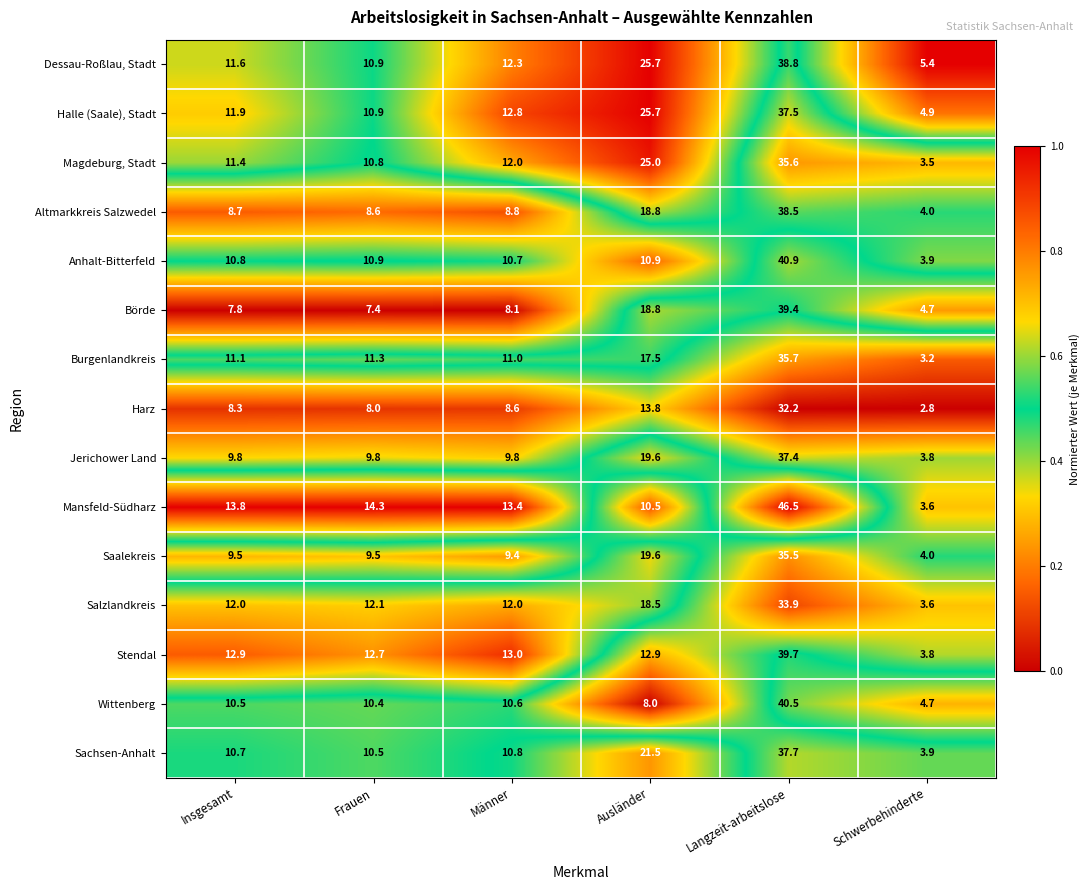

True or false: Dessau-Roßlau, Stadt has a value of 2.6 at Insgesamt.

False